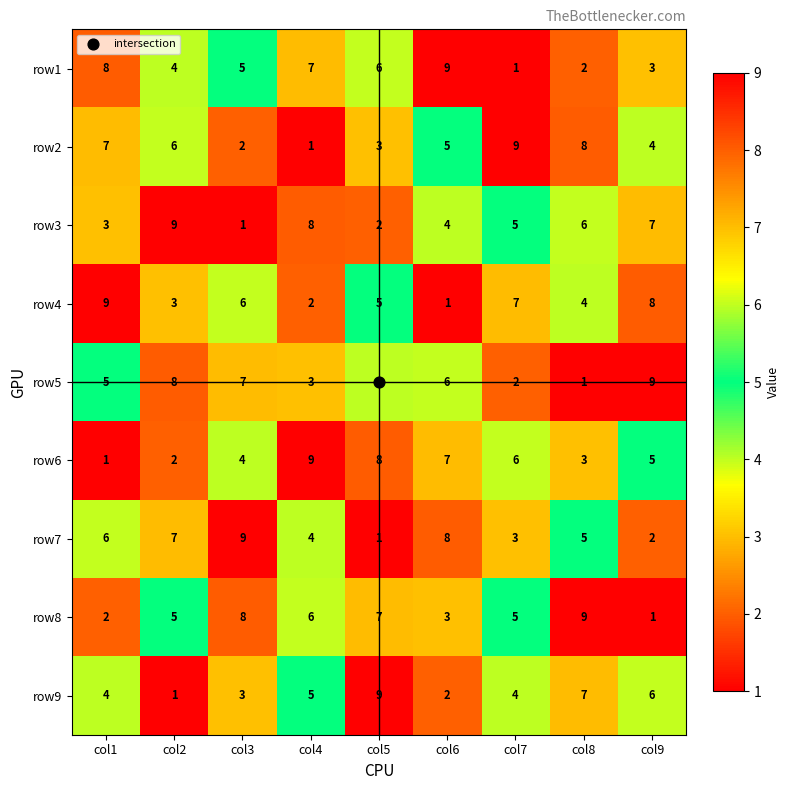

What is the difference between the highest and lowest values at col9?

8